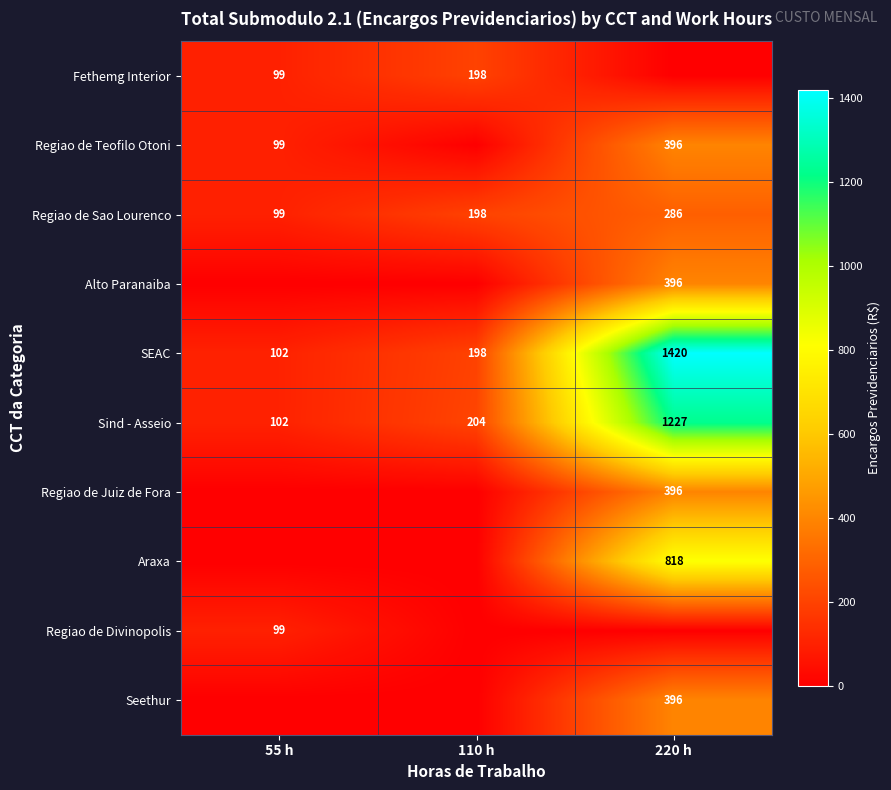

What is the average value of the SEAC series?

573